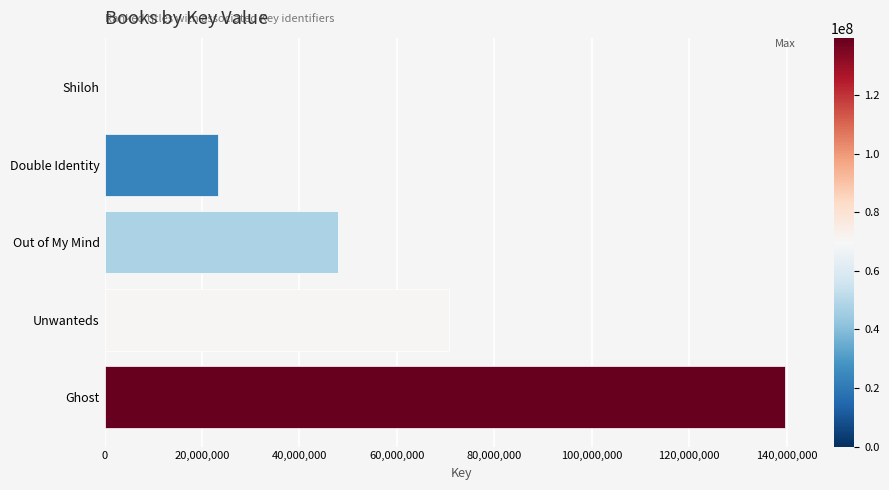

True or false: the data shows 70727444 at Unwanteds.

True